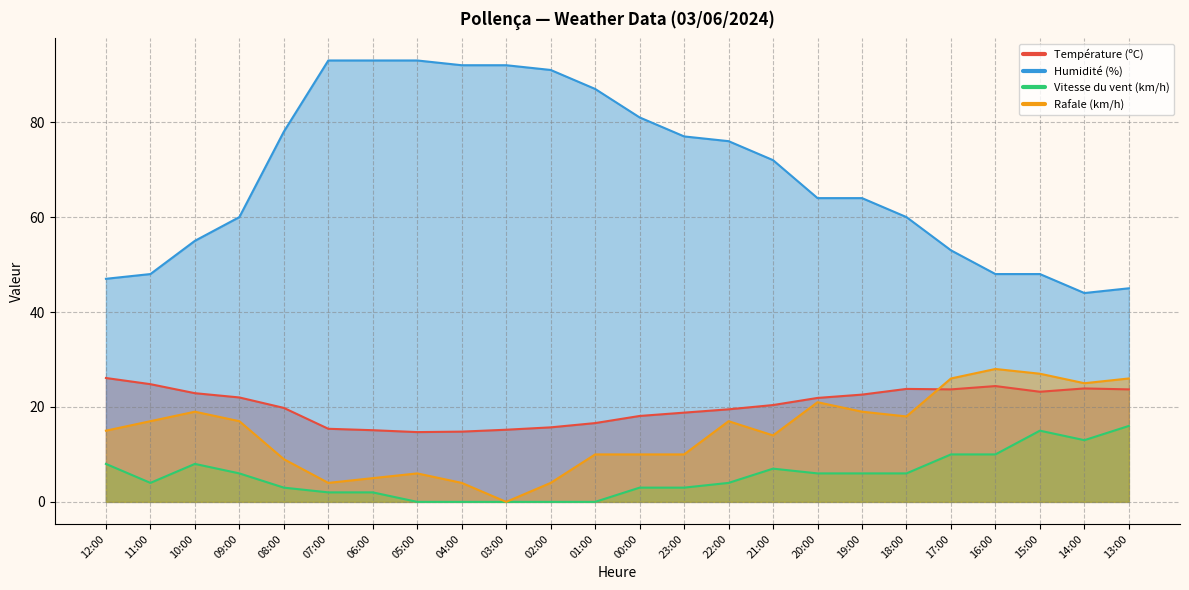

Which category has the highest value across all series?

07:00